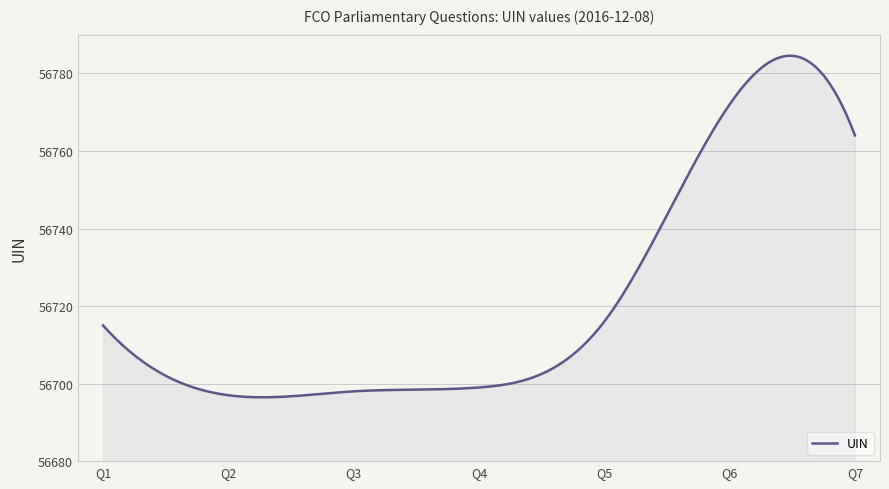

What is the difference between the maximum and minimum values?

88.1